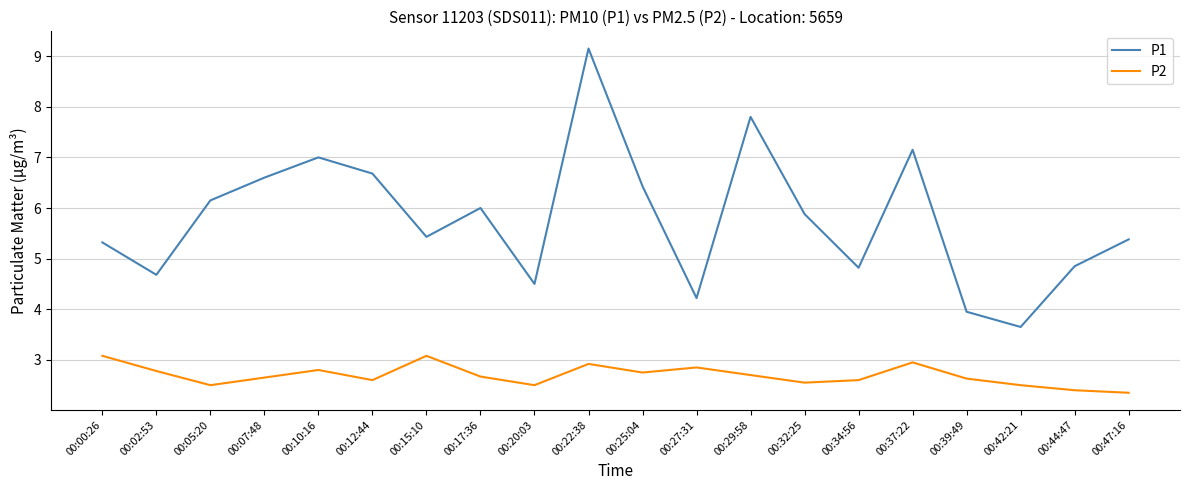

True or false: P1 and P2 cross at least once.

False